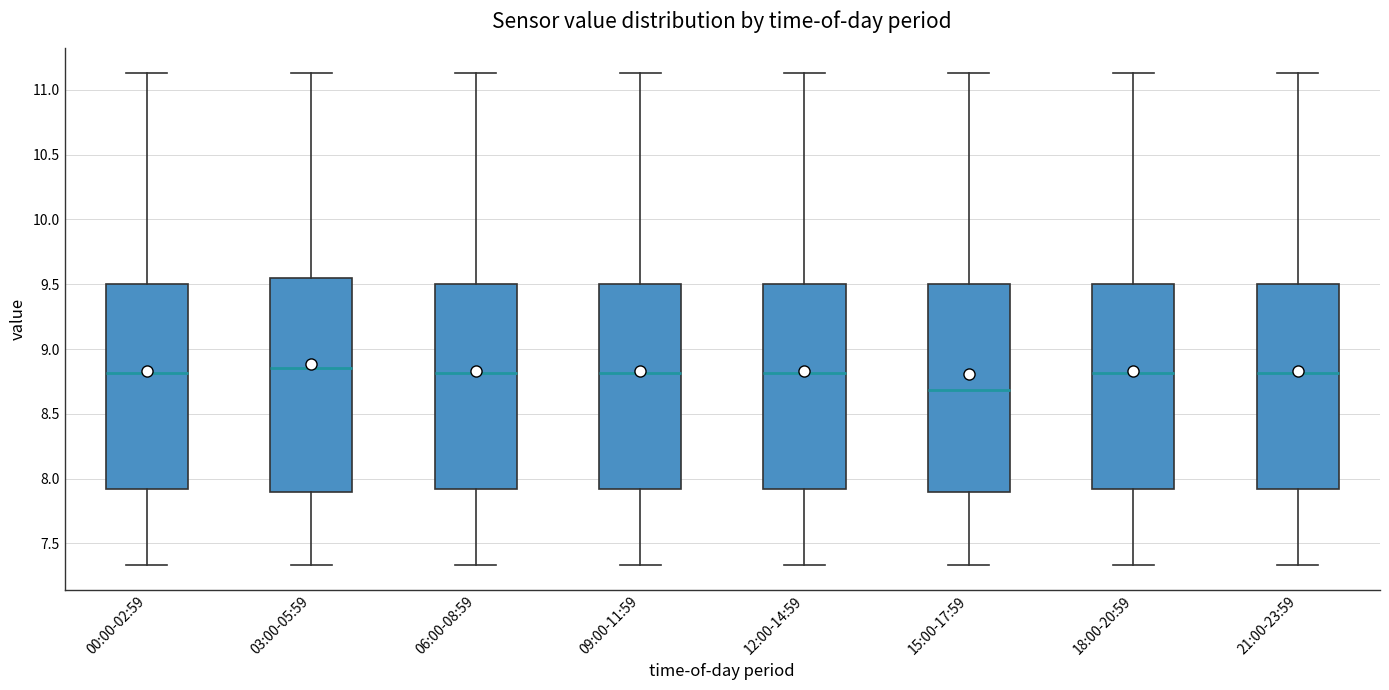

Reading left to right, transcribe this box plot: for each box, give where its median line is, the range the box spans, and where its two whiskers end, as read against the y-axis. The values are not printed on the chart, so give them approximately, as read against the axis.

00:00-02:59: median 8.80, box 7.90 to 9.50, whiskers 7.35 to 11.15
03:00-05:59: median 8.85, box 7.90 to 9.55, whiskers 7.35 to 11.15
06:00-08:59: median 8.80, box 7.90 to 9.50, whiskers 7.35 to 11.15
09:00-11:59: median 8.80, box 7.90 to 9.50, whiskers 7.35 to 11.15
12:00-14:59: median 8.80, box 7.90 to 9.50, whiskers 7.35 to 11.15
15:00-17:59: median 8.70, box 7.90 to 9.50, whiskers 7.35 to 11.15
18:00-20:59: median 8.80, box 7.90 to 9.50, whiskers 7.35 to 11.15
21:00-23:59: median 8.80, box 7.90 to 9.50, whiskers 7.35 to 11.15